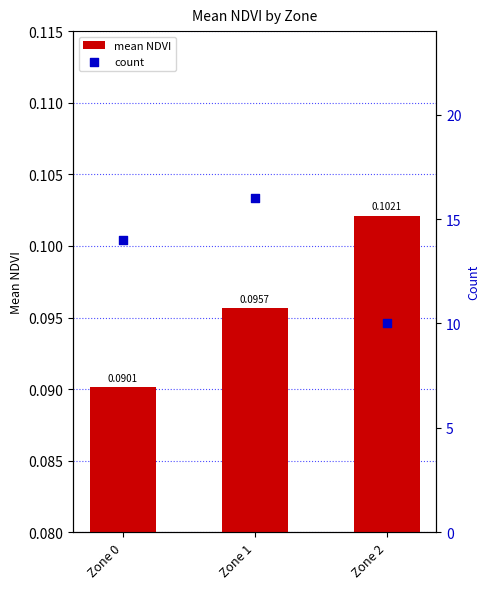

What is the total value across all series at Zone 1?

16.1